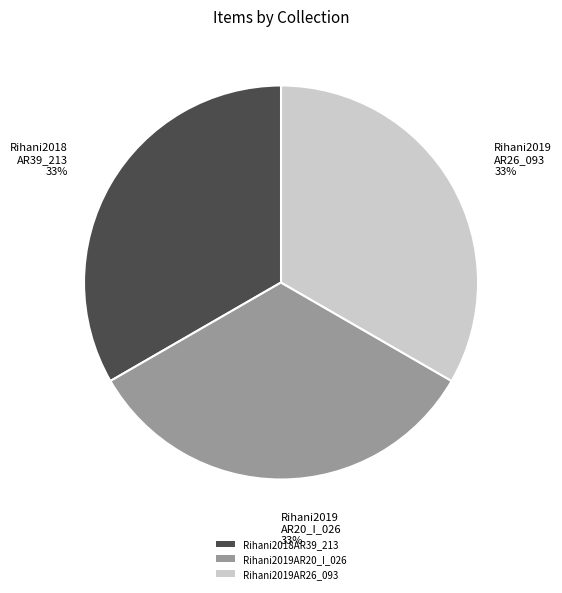

Is there any slice that represents more than half of the pie?

No